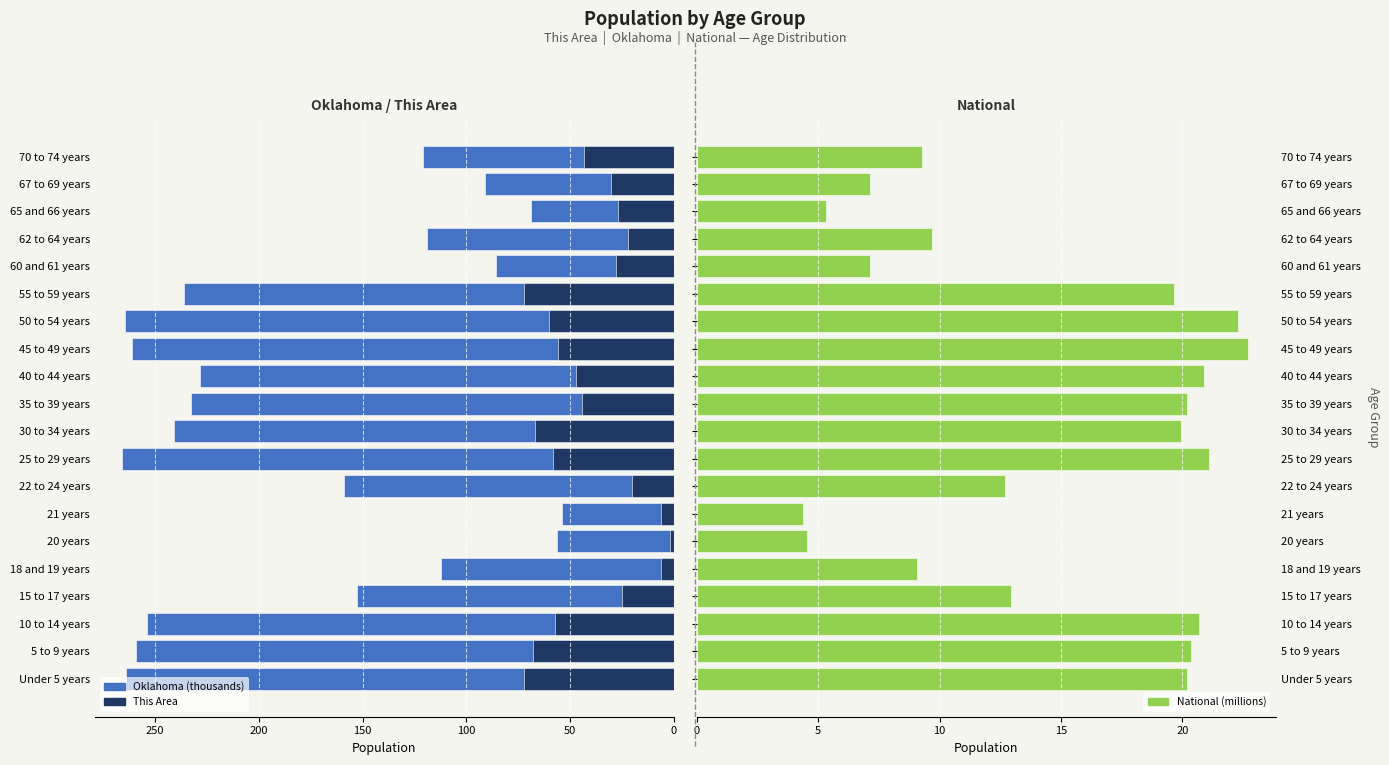

What are all the series names shown in the legend?

Oklahoma (thousands), This Area, National (millions)